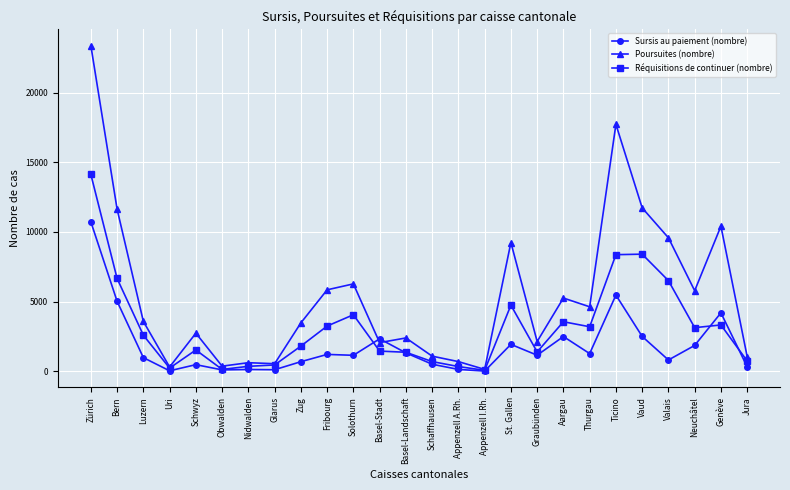

Where is the first local minimum for Poursuites (nombre)?

Uri